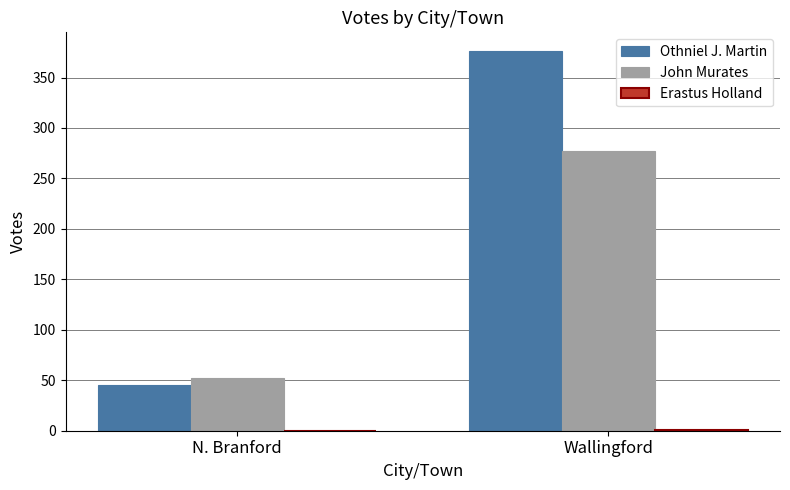

What is the sum of the Othniel J. Martin values at N. Branford and Wallingford?

421